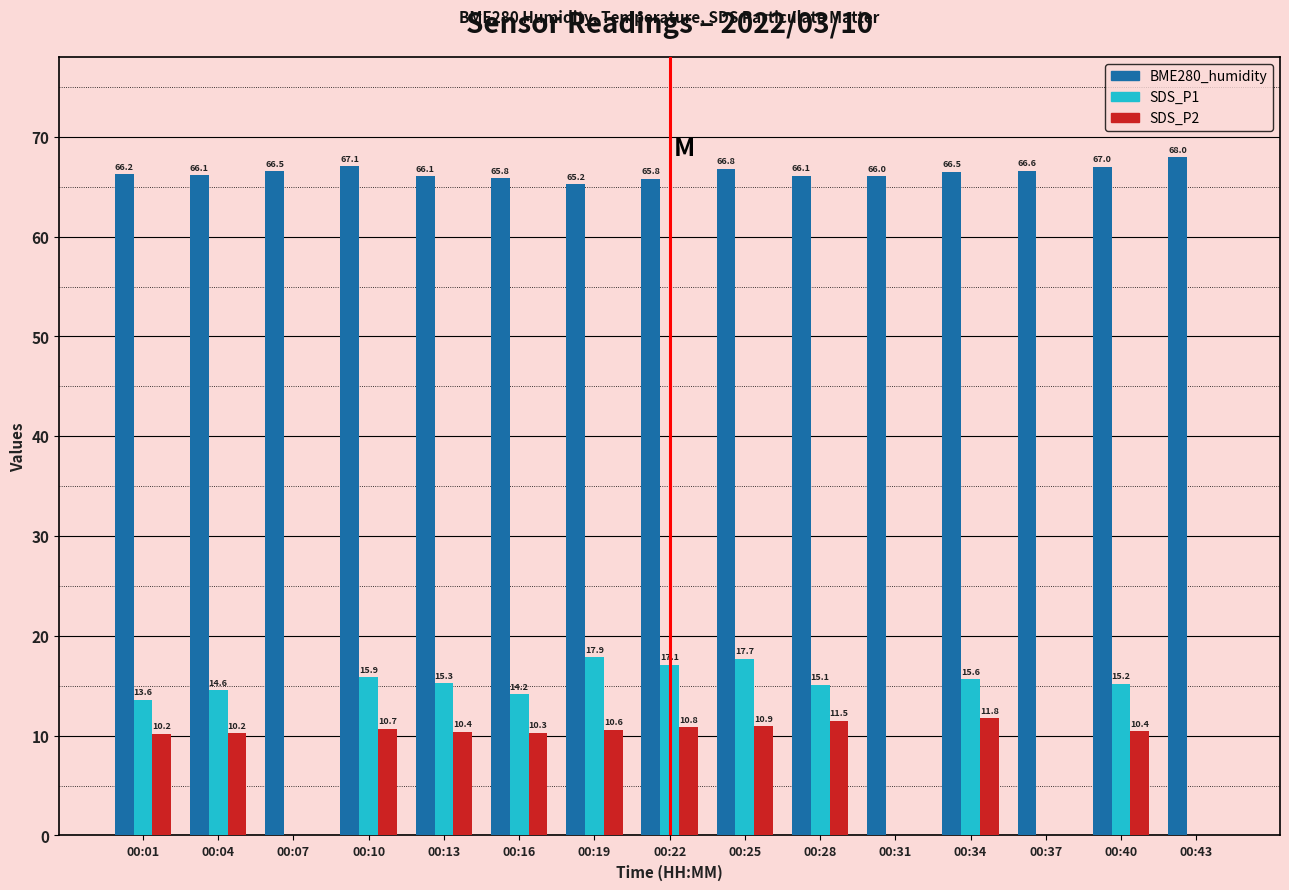

True or false: SDS_P2 has a value of 10.7 at 00:10.

True